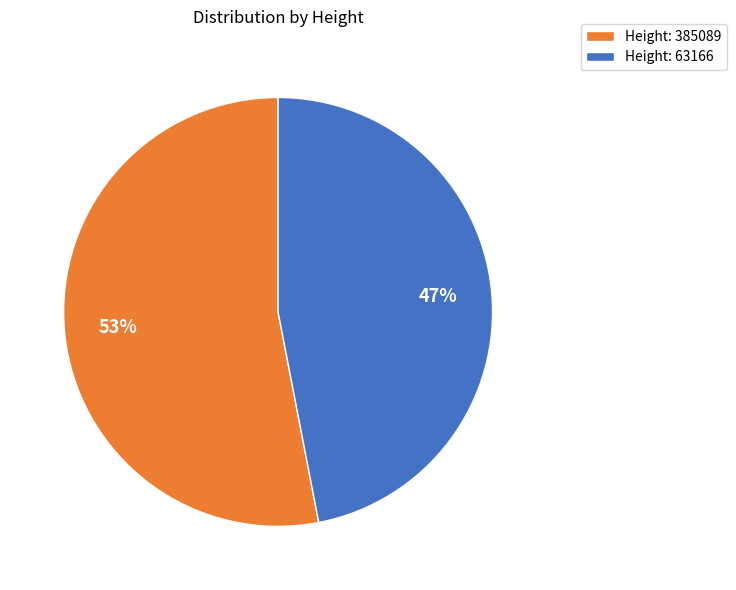

To the nearest percent, what is the average slice percentage?

50%